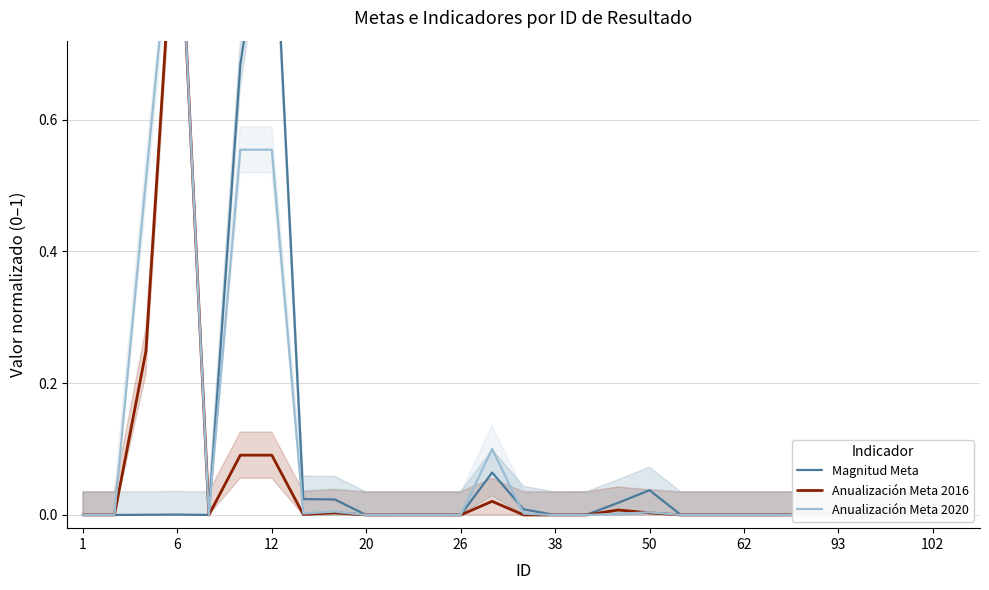

Between 38 and 50, which series saw the biggest shift?

Magnitud Meta